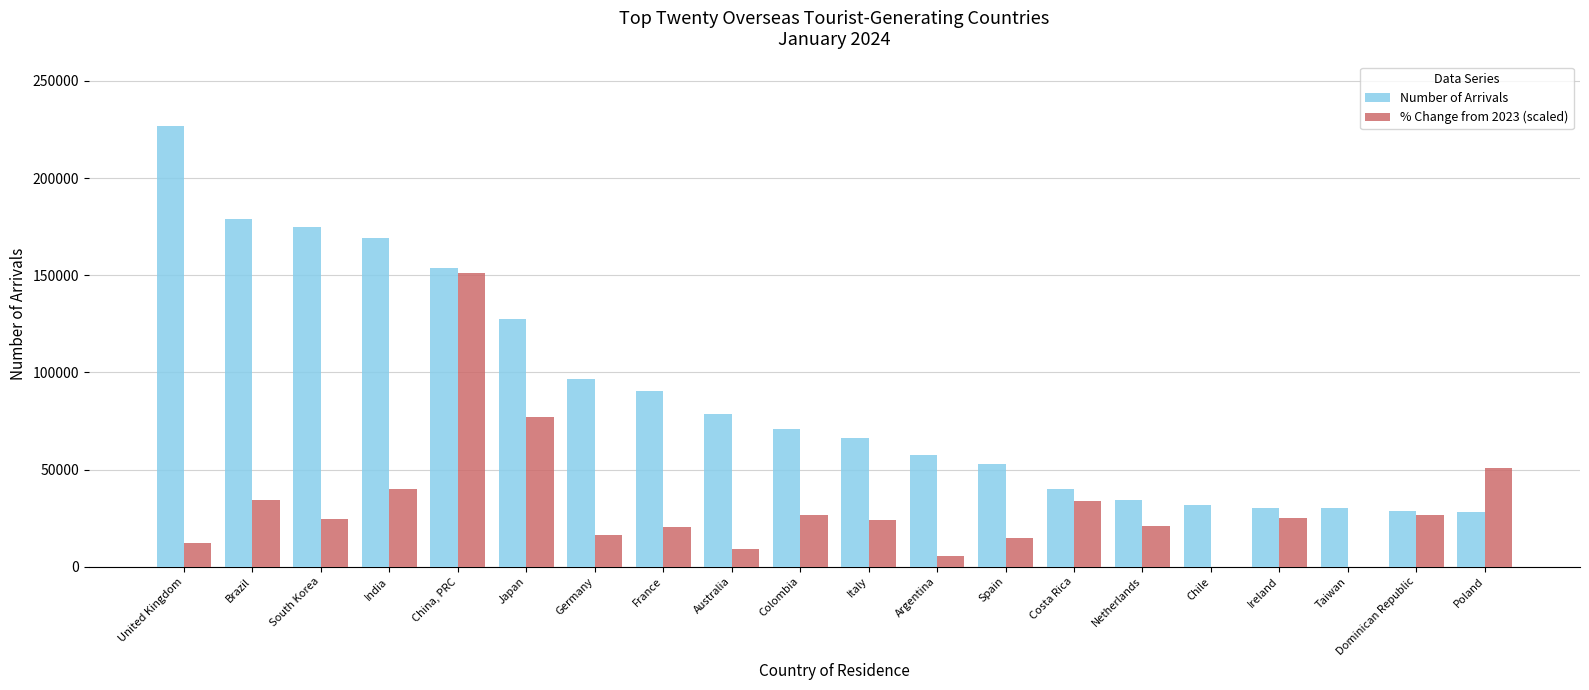

Where is % Change from 2023 (scaled) nearest to the value 72181?

Japan